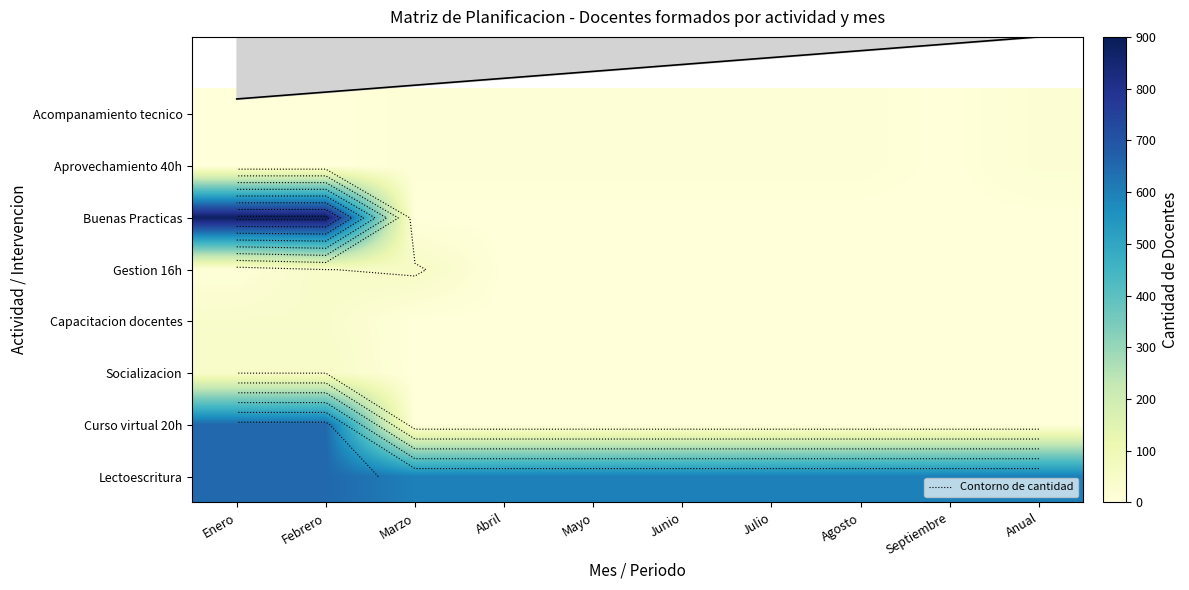

What is the difference between the Acompanamiento tecnico values at Mayo and Septiembre?

10